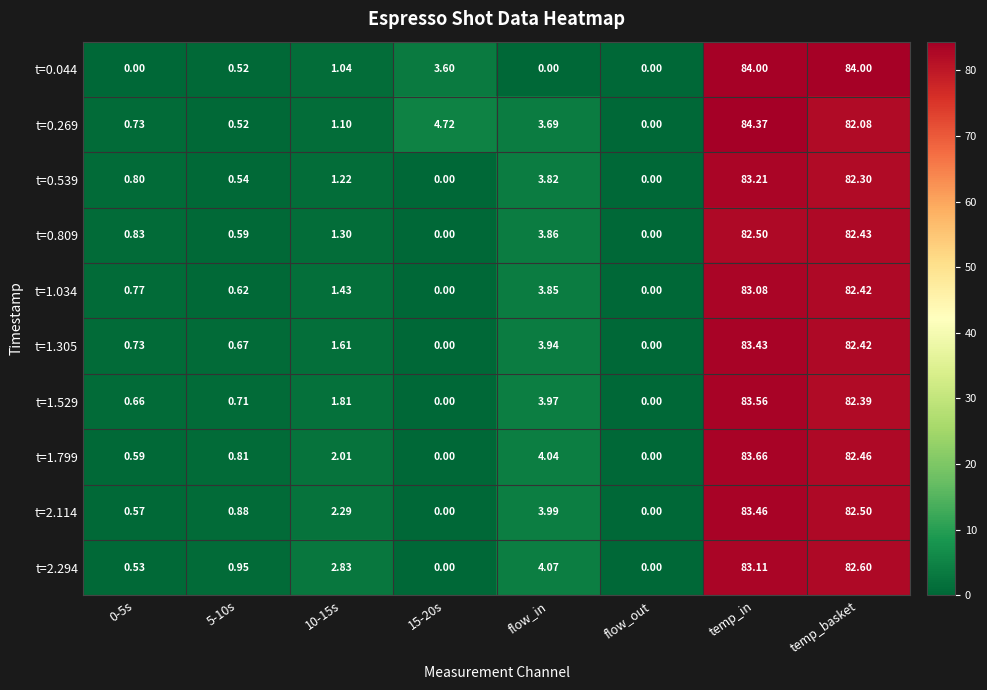

Between 5-10s and 10-15s, which series saw the biggest shift?

t=2.294